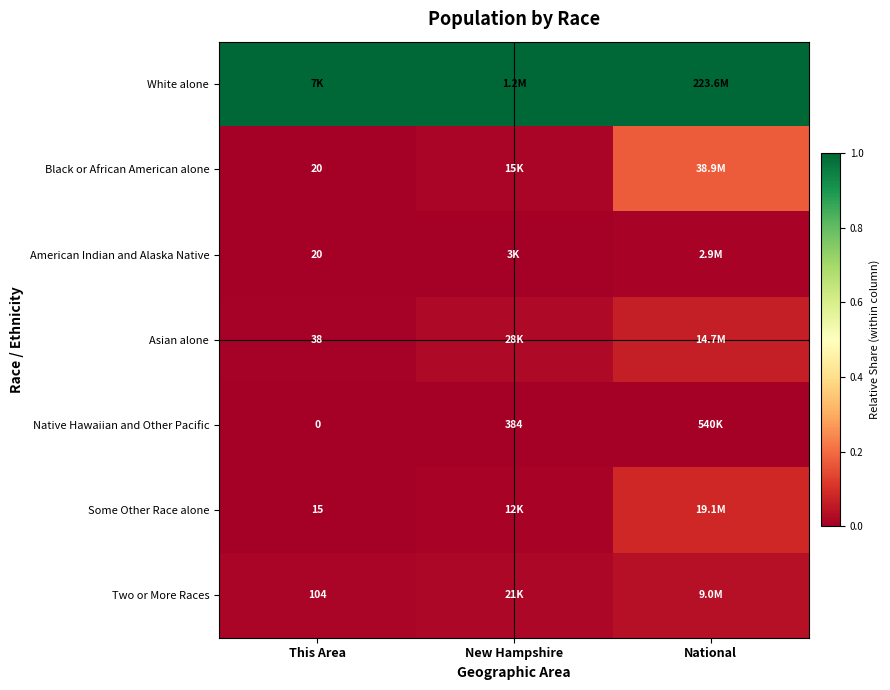

The value of Black or African American alone at National is 0.2. True or false?

True